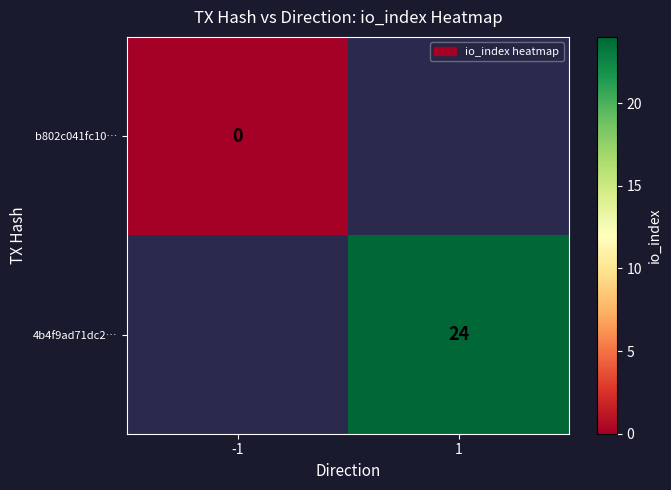

Is it true that 4b4f9ad71dc2… equals 24 at 1?

True